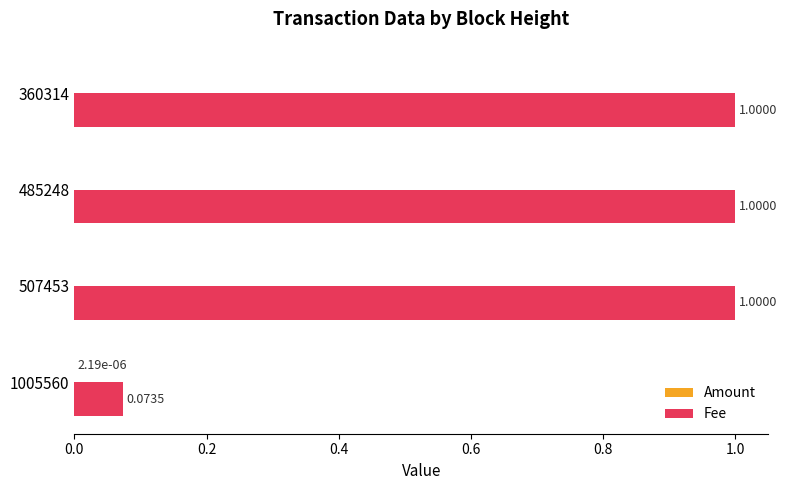

What is the sum of the Fee values at 1005560 and 507453?

1.1